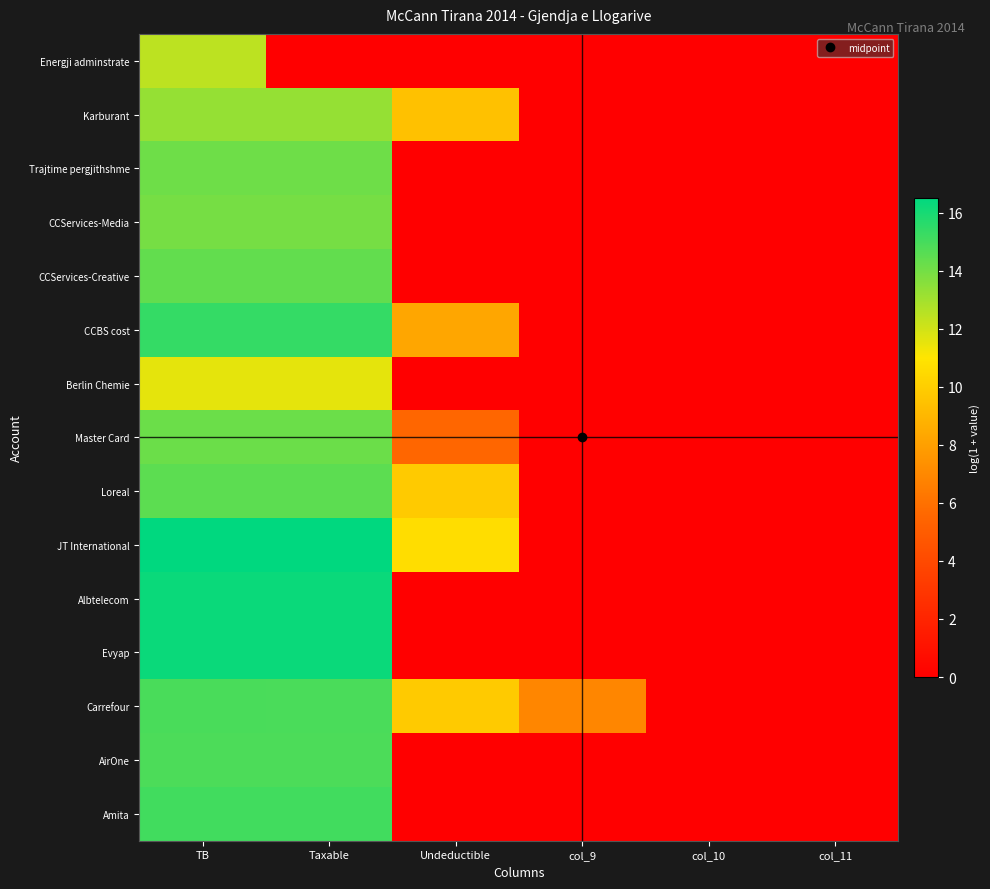

Between col_11 and col_10, which is larger?

col_11